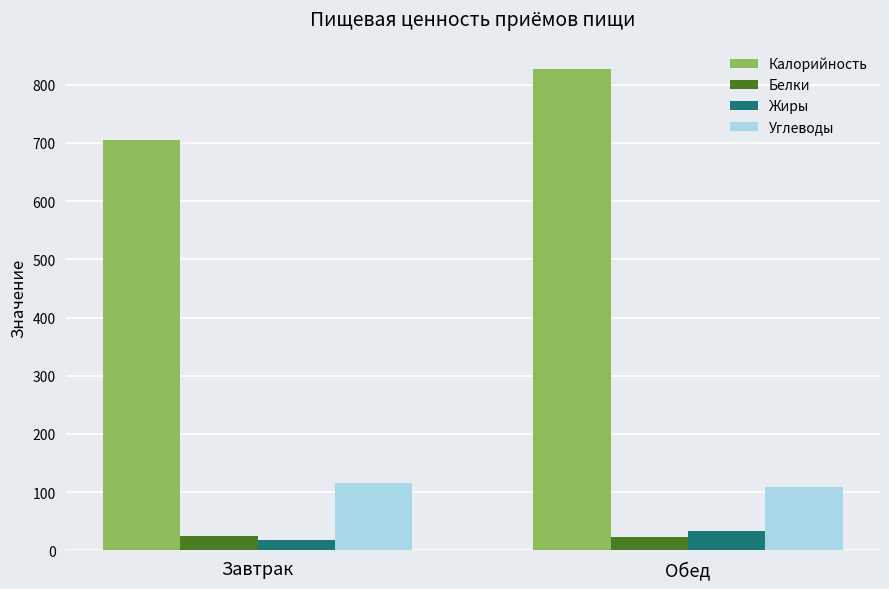

What is the label of the 1st bar from the left?

Завтрак